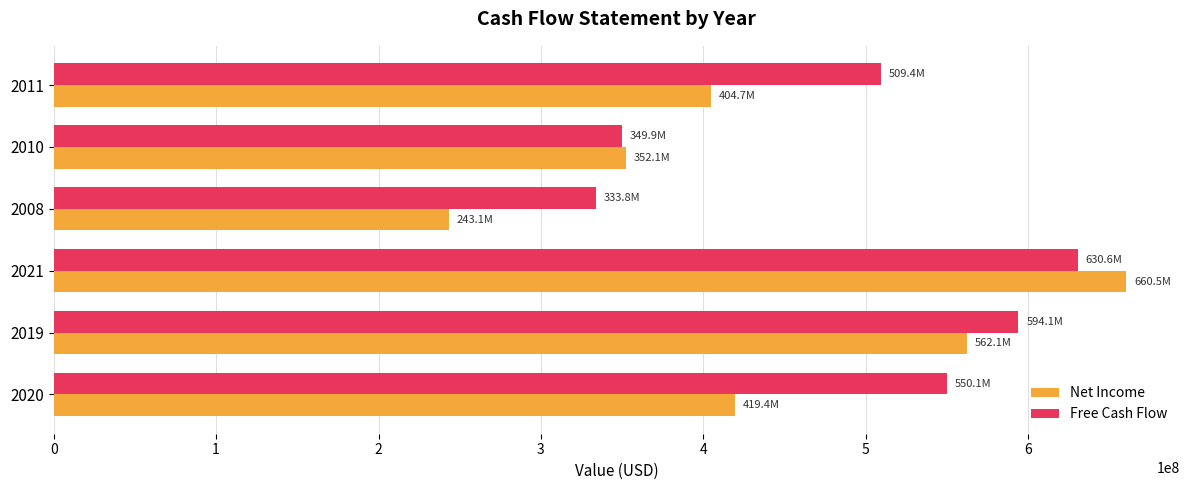

Rank the series by their average value, from lowest to highest.

Net Income, Free Cash Flow